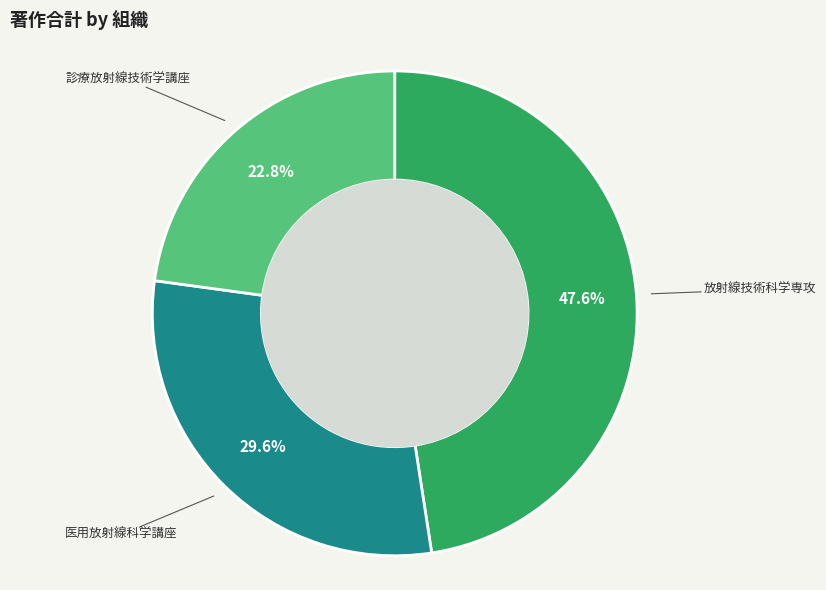

How many slices are in this pie chart?

3